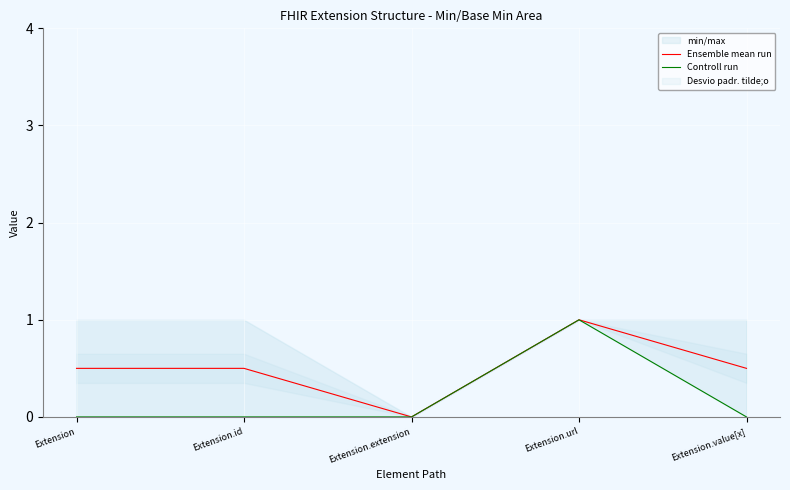

The Controll run series shows -0.6 at Extension.value[x]. True or false?

False